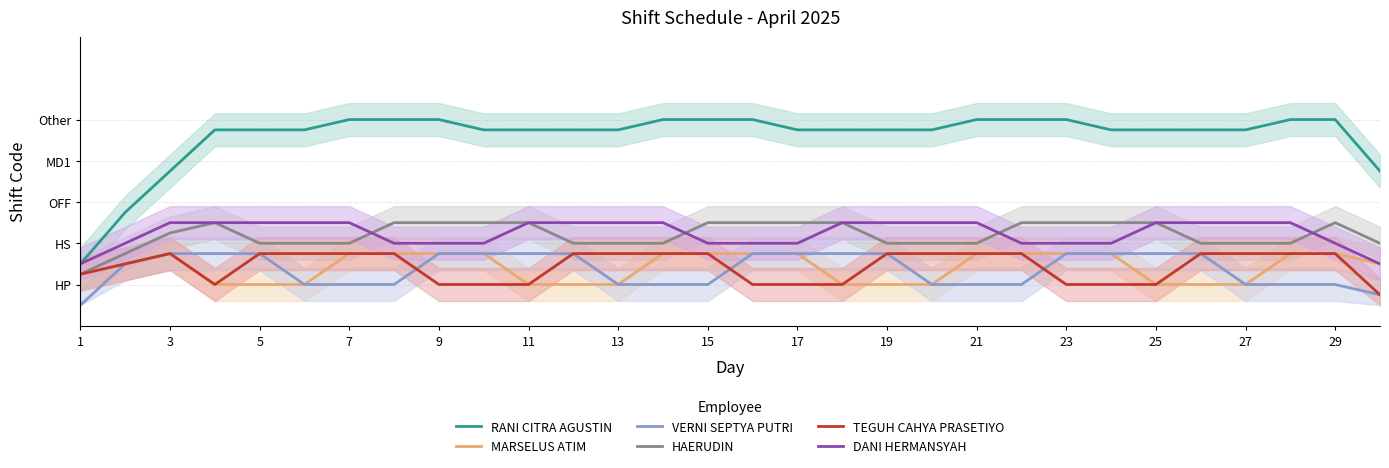

True or false: HAERUDIN has a value of 3.0 at 29.

False